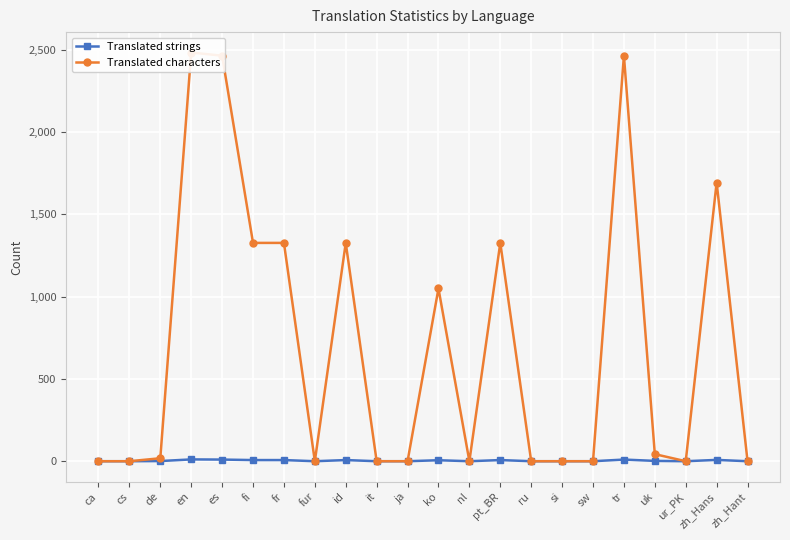

List the series in order of their overall mean, highest first.

Translated characters, Translated strings